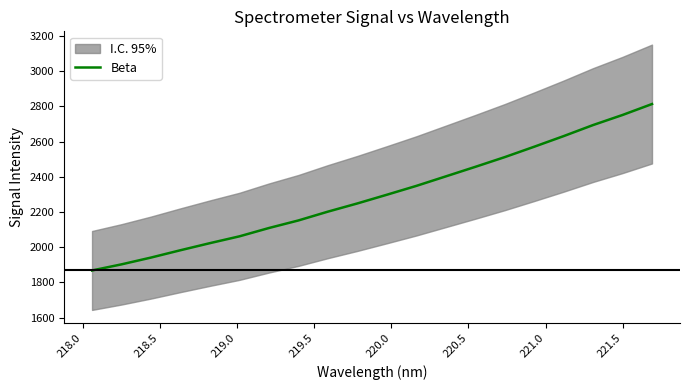

What is the value of the 2nd point from the left?

1902.4